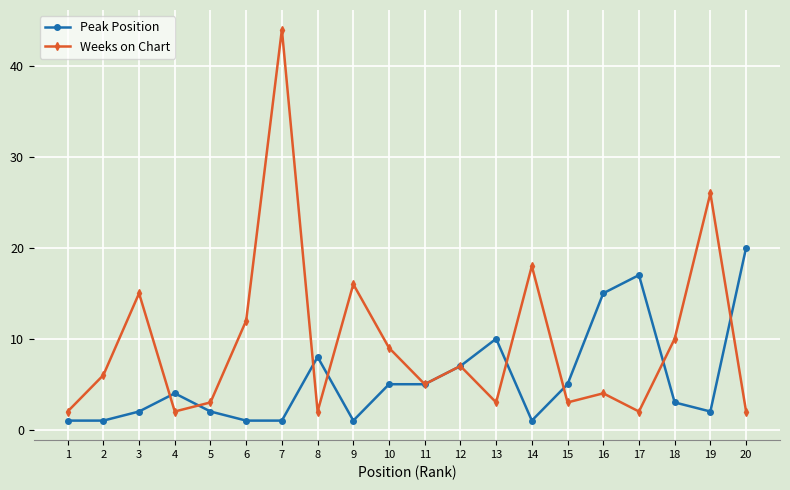

Which label corresponds to the largest value in the chart?

7